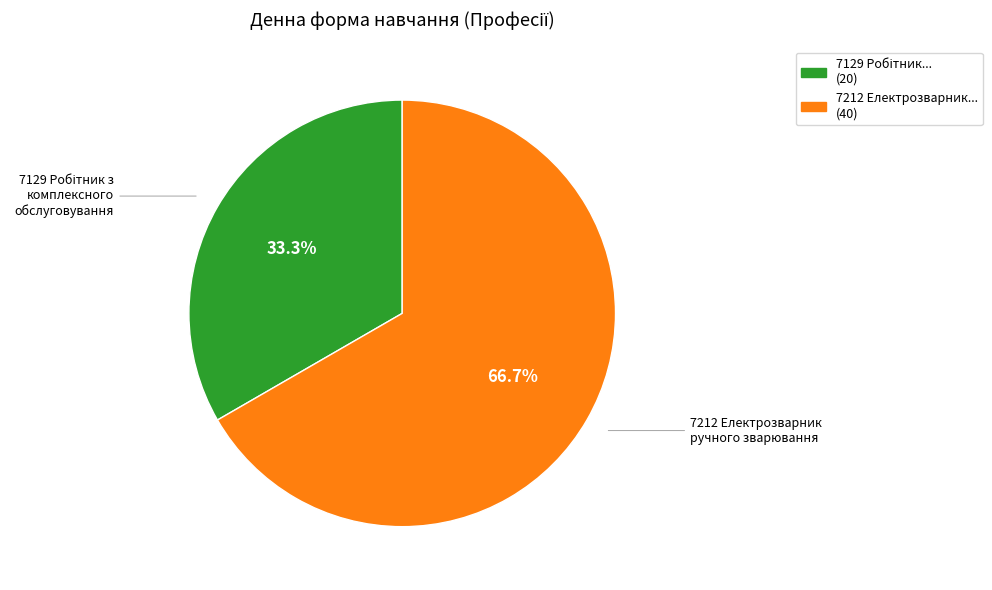

Is there any slice that represents more than half of the pie?

Yes